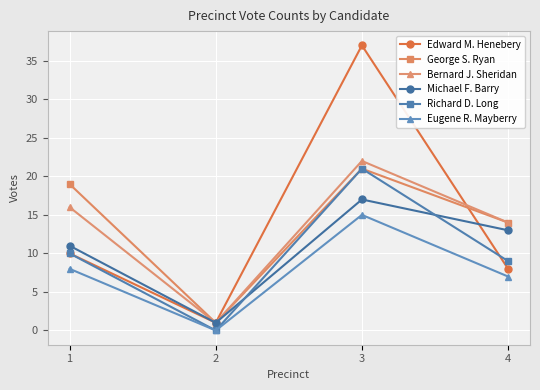

True or false: Eugene R. Mayberry and George S. Ryan intersect in this chart.

False